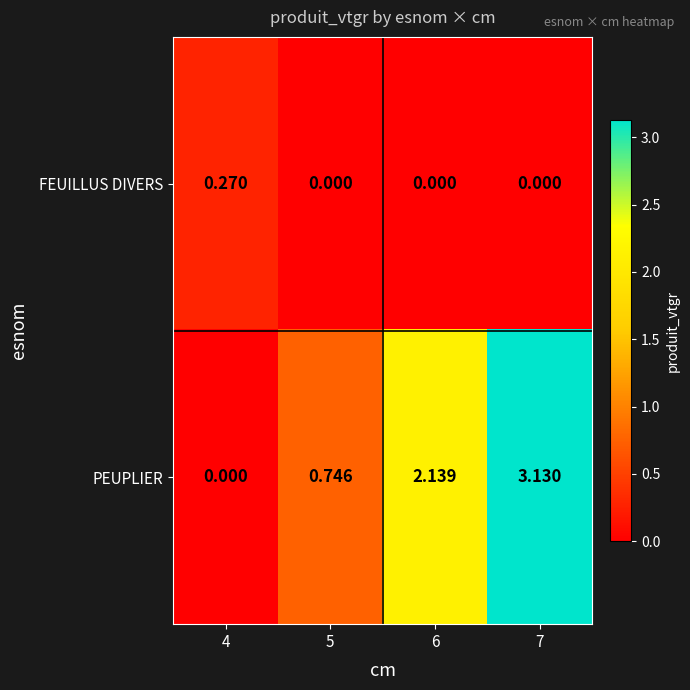

List the series in order of their peak value, lowest first.

FEUILLUS DIVERS, PEUPLIER